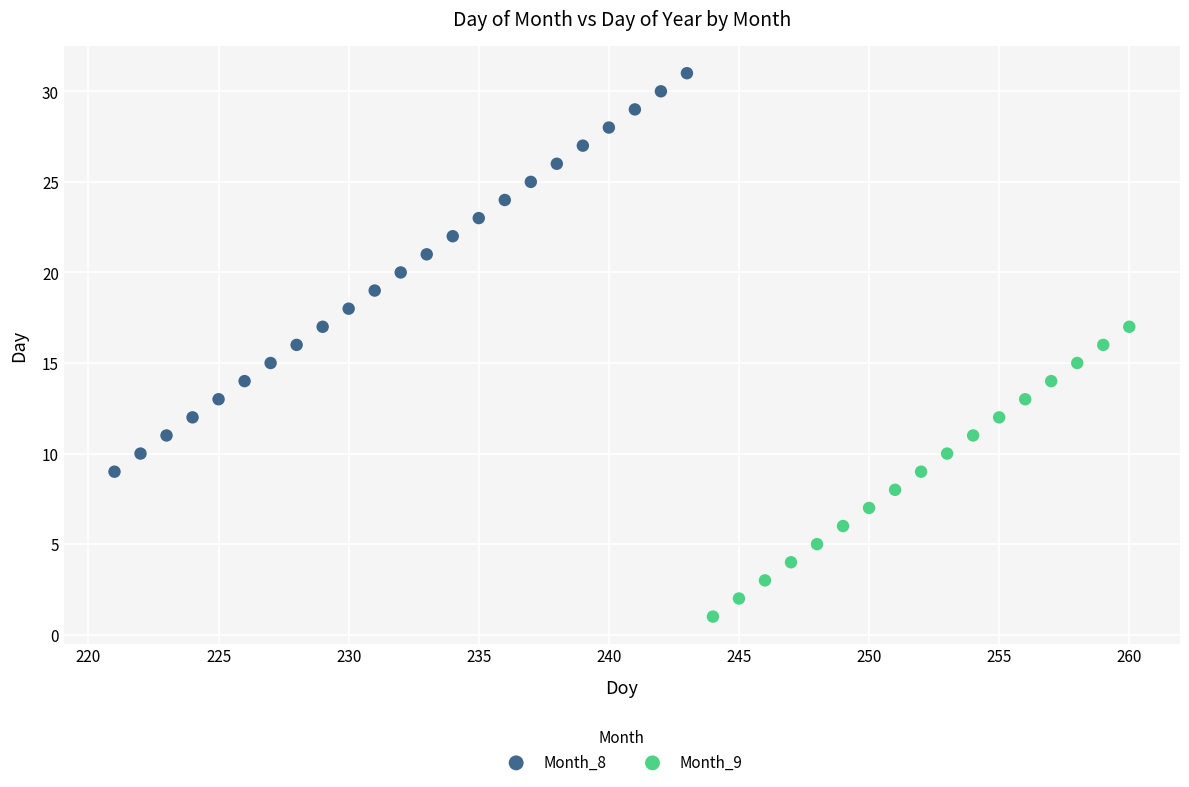

Which series contains the highest Y value?

Month_8